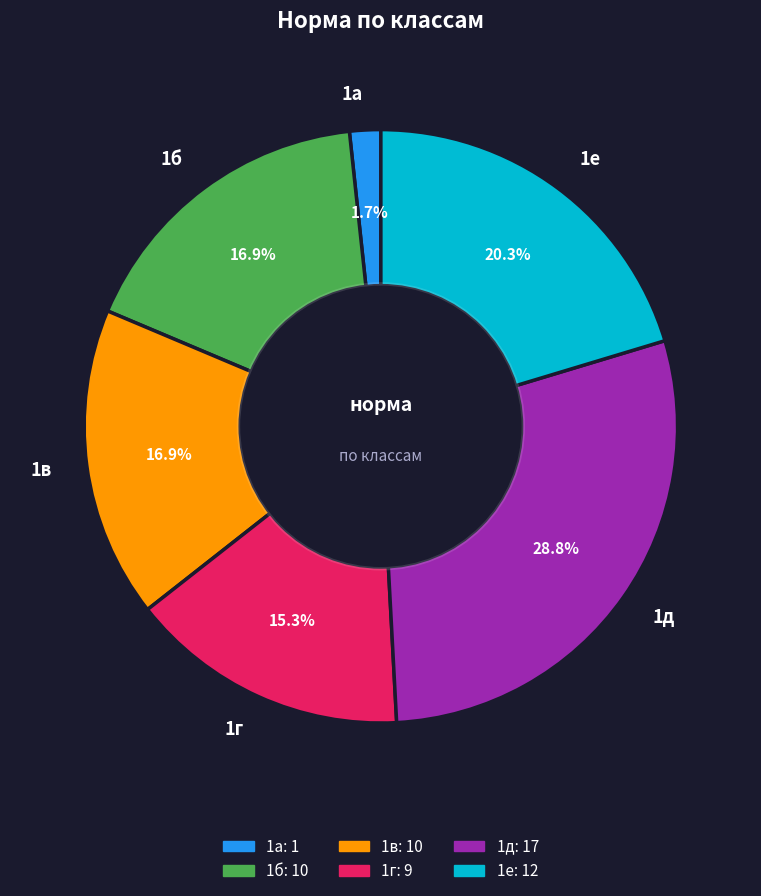

How many slices are in this pie chart?

6